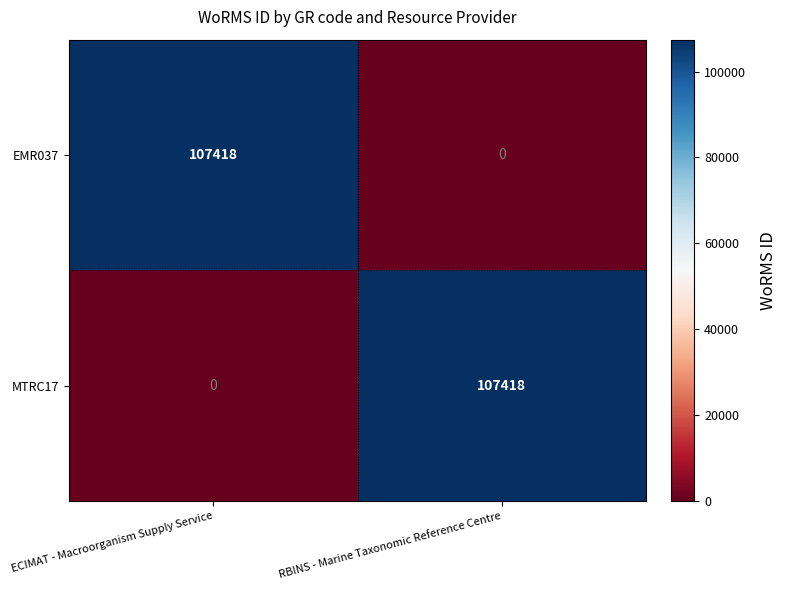

Reading left to right, extract all data points from this chart.

EMR037: ECIMAT - Macroorganism Supply Service=107418	RBINS - Marine Taxonomic Reference Centre=0
MTRC17: ECIMAT - Macroorganism Supply Service=0	RBINS - Marine Taxonomic Reference Centre=107418